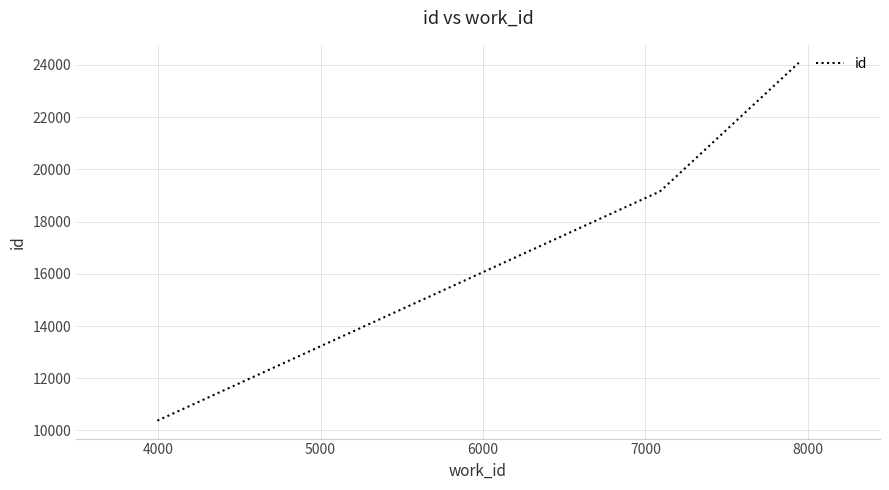

True or false: there are more than 1 points higher than both neighbors.

False